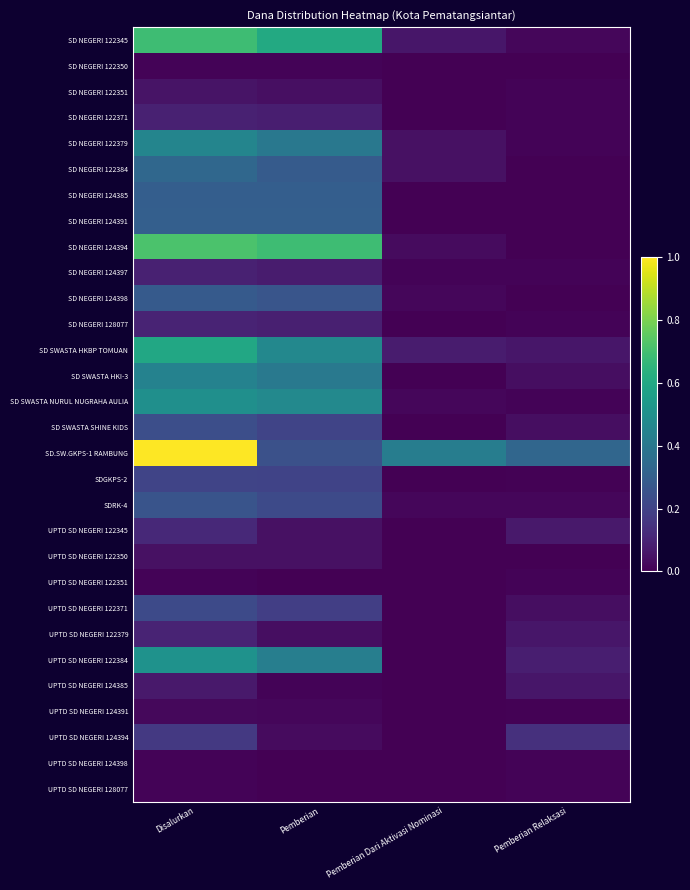

Reading right to left, transcribe all the data shown in this chart.

SD NEGERI 122345: Pemberian Relaksasi=0.0	Pemberian Dari Aktivasi Nominasi=0.1	Pemberian=0.6	Disalurkan=0.7
SD NEGERI 122350: Pemberian Relaksasi=0.0	Pemberian Dari Aktivasi Nominasi=0.0	Pemberian=0.0	Disalurkan=0.0
SD NEGERI 122351: Pemberian Relaksasi=0.0	Pemberian Dari Aktivasi Nominasi=0.0	Pemberian=0.0	Disalurkan=0.1
SD NEGERI 122371: Pemberian Relaksasi=0.0	Pemberian Dari Aktivasi Nominasi=0.0	Pemberian=0.1	Disalurkan=0.1
SD NEGERI 122379: Pemberian Relaksasi=0.0	Pemberian Dari Aktivasi Nominasi=0.0	Pemberian=0.4	Disalurkan=0.5
SD NEGERI 122384: Pemberian Relaksasi=0.0	Pemberian Dari Aktivasi Nominasi=0.0	Pemberian=0.3	Disalurkan=0.3
SD NEGERI 124385: Pemberian Relaksasi=0.0	Pemberian Dari Aktivasi Nominasi=0.0	Pemberian=0.3	Disalurkan=0.3
SD NEGERI 124391: Pemberian Relaksasi=0.0	Pemberian Dari Aktivasi Nominasi=0.0	Pemberian=0.3	Disalurkan=0.3
SD NEGERI 124394: Pemberian Relaksasi=0.0	Pemberian Dari Aktivasi Nominasi=0.0	Pemberian=0.7	Disalurkan=0.7
SD NEGERI 124397: Pemberian Relaksasi=0.0	Pemberian Dari Aktivasi Nominasi=0.0	Pemberian=0.1	Disalurkan=0.1
SD NEGERI 124398: Pemberian Relaksasi=0.0	Pemberian Dari Aktivasi Nominasi=0.0	Pemberian=0.3	Disalurkan=0.3
SD NEGERI 128077: Pemberian Relaksasi=0.0	Pemberian Dari Aktivasi Nominasi=0.0	Pemberian=0.1	Disalurkan=0.1
SD SWASTA HKBP TOMUAN: Pemberian Relaksasi=0.1	Pemberian Dari Aktivasi Nominasi=0.1	Pemberian=0.5	Disalurkan=0.6
SD SWASTA HKI-3: Pemberian Relaksasi=0.0	Pemberian Dari Aktivasi Nominasi=0.0	Pemberian=0.4	Disalurkan=0.4
SD SWASTA NURUL NUGRAHA AULIA: Pemberian Relaksasi=0.0	Pemberian Dari Aktivasi Nominasi=0.0	Pemberian=0.5	Disalurkan=0.5
SD SWASTA SHINE KIDS: Pemberian Relaksasi=0.0	Pemberian Dari Aktivasi Nominasi=0.0	Pemberian=0.2	Disalurkan=0.2
SD.SW.GKPS-1 RAMBUNG: Pemberian Relaksasi=0.3	Pemberian Dari Aktivasi Nominasi=0.4	Pemberian=0.2	Disalurkan=1.0
SDGKPS-2: Pemberian Relaksasi=0.0	Pemberian Dari Aktivasi Nominasi=0.0	Pemberian=0.2	Disalurkan=0.2
SDRK-4: Pemberian Relaksasi=0.0	Pemberian Dari Aktivasi Nominasi=0.0	Pemberian=0.2	Disalurkan=0.3
UPTD SD NEGERI 122345: Pemberian Relaksasi=0.1	Pemberian Dari Aktivasi Nominasi=0.0	Pemberian=0.0	Disalurkan=0.1
UPTD SD NEGERI 122350: Pemberian Relaksasi=0.0	Pemberian Dari Aktivasi Nominasi=0.0	Pemberian=0.0	Disalurkan=0.0
UPTD SD NEGERI 122351: Pemberian Relaksasi=0.0	Pemberian Dari Aktivasi Nominasi=0.0	Pemberian=0.0	Disalurkan=0.0
UPTD SD NEGERI 122371: Pemberian Relaksasi=0.0	Pemberian Dari Aktivasi Nominasi=0.0	Pemberian=0.2	Disalurkan=0.2
UPTD SD NEGERI 122379: Pemberian Relaksasi=0.1	Pemberian Dari Aktivasi Nominasi=0.0	Pemberian=0.0	Disalurkan=0.1
UPTD SD NEGERI 122384: Pemberian Relaksasi=0.1	Pemberian Dari Aktivasi Nominasi=0.0	Pemberian=0.4	Disalurkan=0.5
UPTD SD NEGERI 124385: Pemberian Relaksasi=0.1	Pemberian Dari Aktivasi Nominasi=0.0	Pemberian=0.0	Disalurkan=0.1
UPTD SD NEGERI 124391: Pemberian Relaksasi=0.0	Pemberian Dari Aktivasi Nominasi=0.0	Pemberian=0.0	Disalurkan=0.0
UPTD SD NEGERI 124394: Pemberian Relaksasi=0.1	Pemberian Dari Aktivasi Nominasi=0.0	Pemberian=0.0	Disalurkan=0.2
UPTD SD NEGERI 124398: Pemberian Relaksasi=0.0	Pemberian Dari Aktivasi Nominasi=0.0	Pemberian=0.0	Disalurkan=0.0
UPTD SD NEGERI 128077: Pemberian Relaksasi=0.0	Pemberian Dari Aktivasi Nominasi=0.0	Pemberian=0.0	Disalurkan=0.0